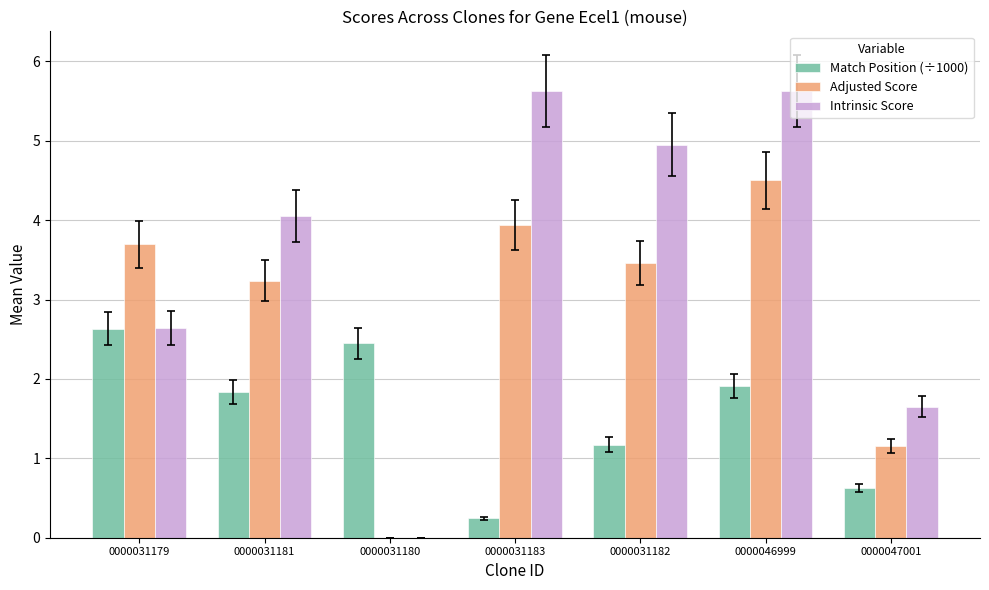

What is the difference between the Adjusted Score values at 0000031179 and 0000047001?

2.5